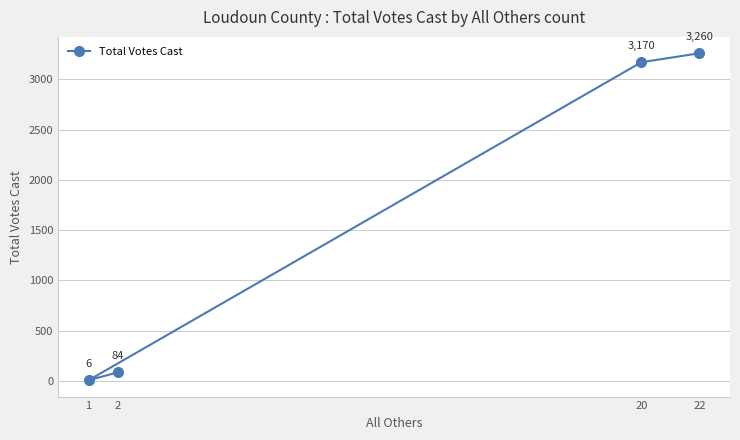

True or false: there are more than 0 points higher than both neighbors.

False